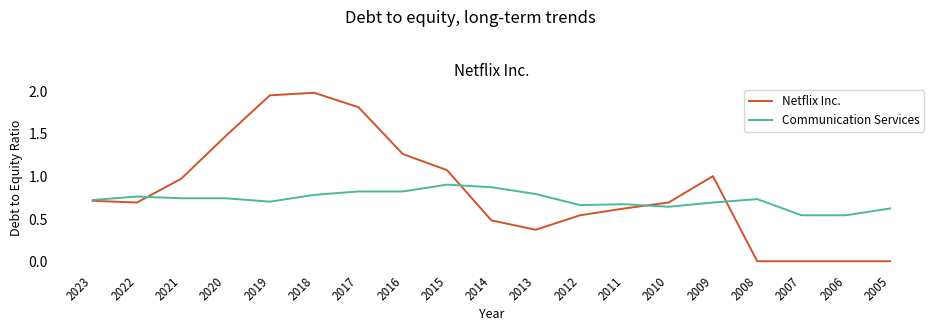

Between 2009 and 2006, which series saw the biggest shift?

Netflix Inc.